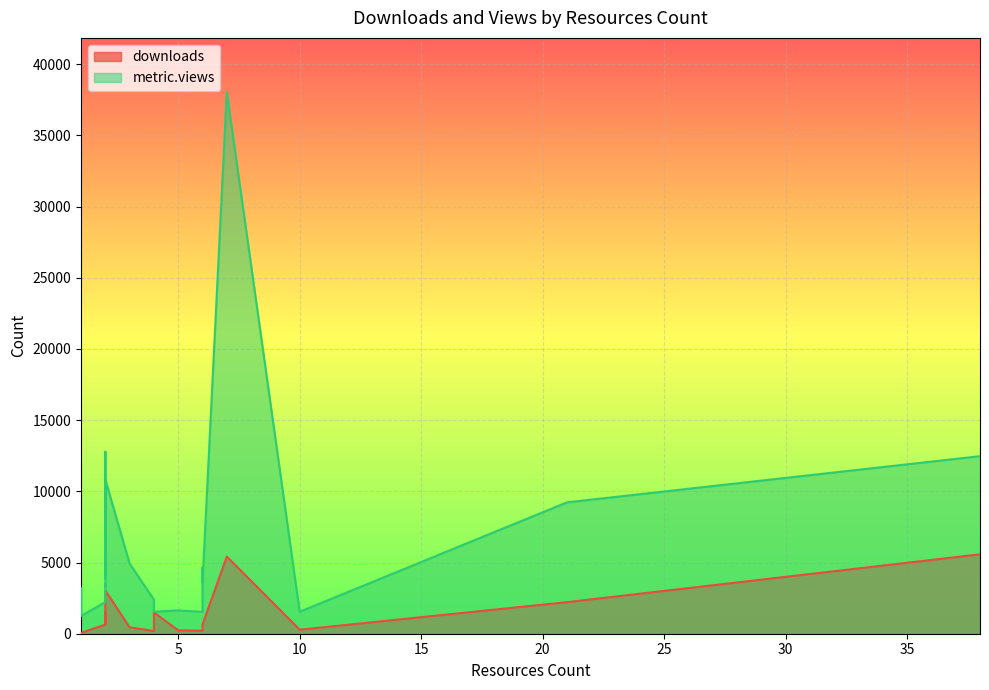

At which label is metric.views closest to 19644?

2